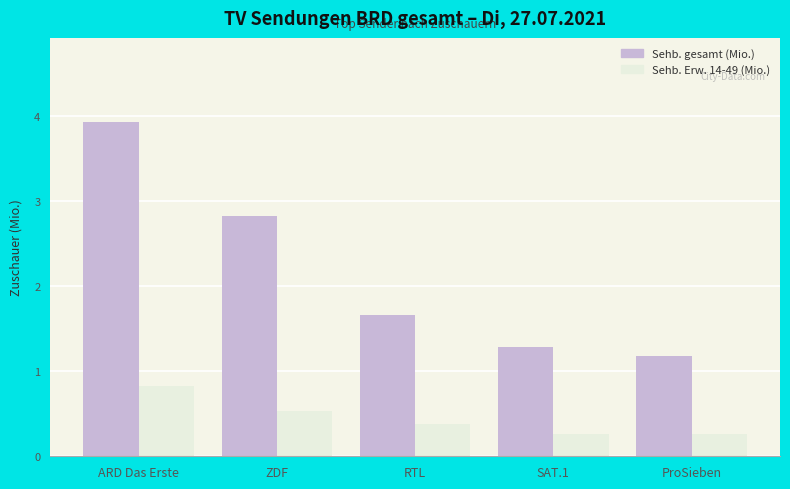

What is the average value of the Sehb. gesamt (Mio.) series?

2.2